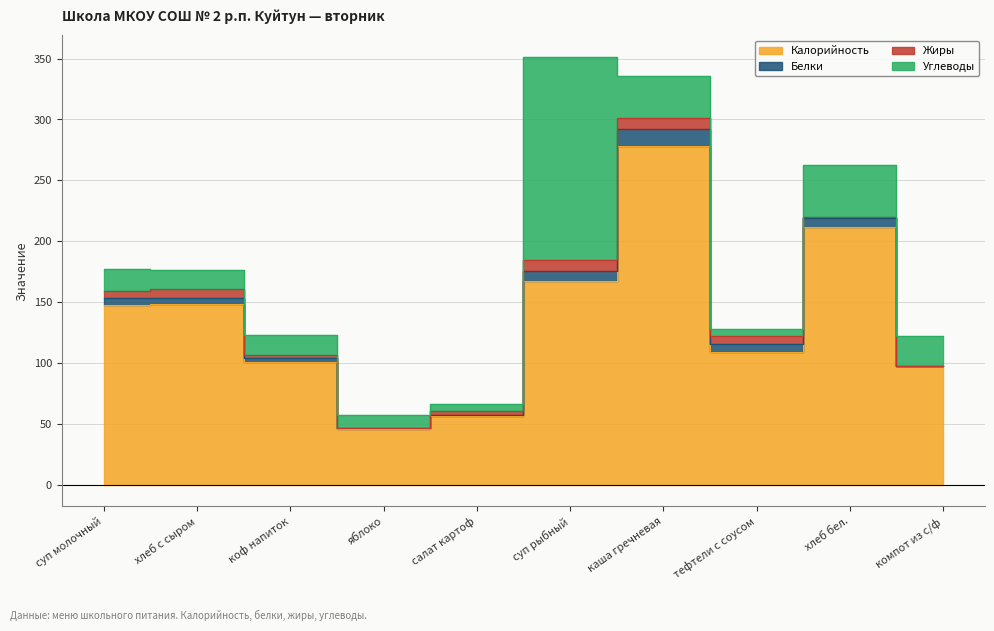

At яблоко, list the series in order from largest to smallest.

Калорийность, Углеводы, Белки, Жиры